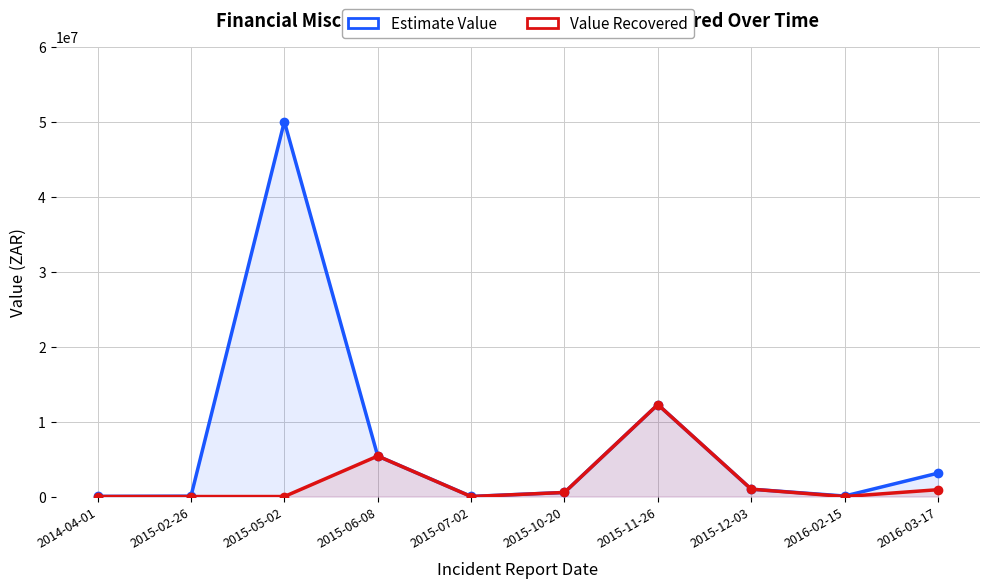

Where is the first local maximum for Value Recovered?

2015-06-08